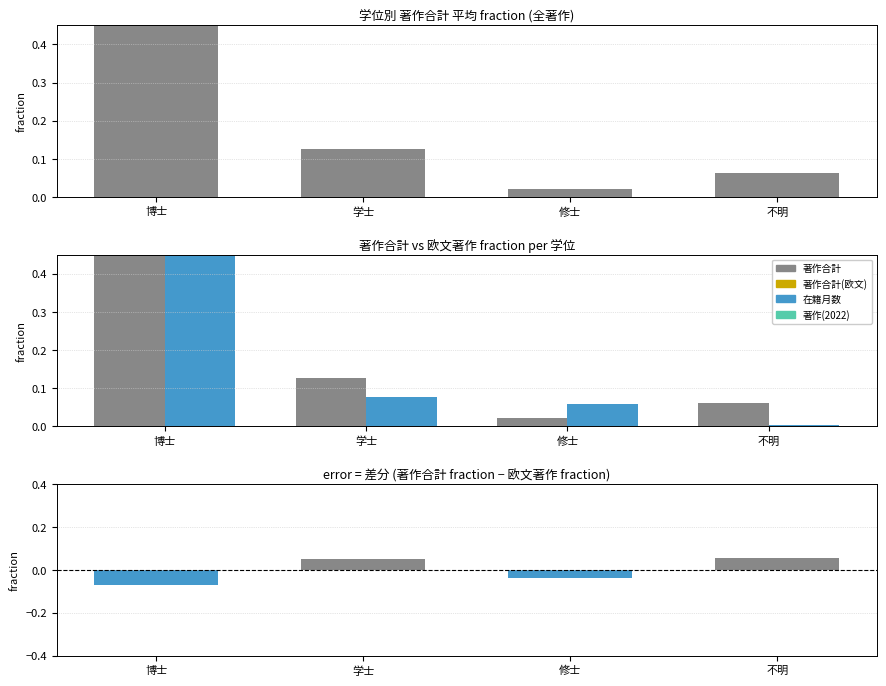

Which series has the largest total across all categories?

著作合計